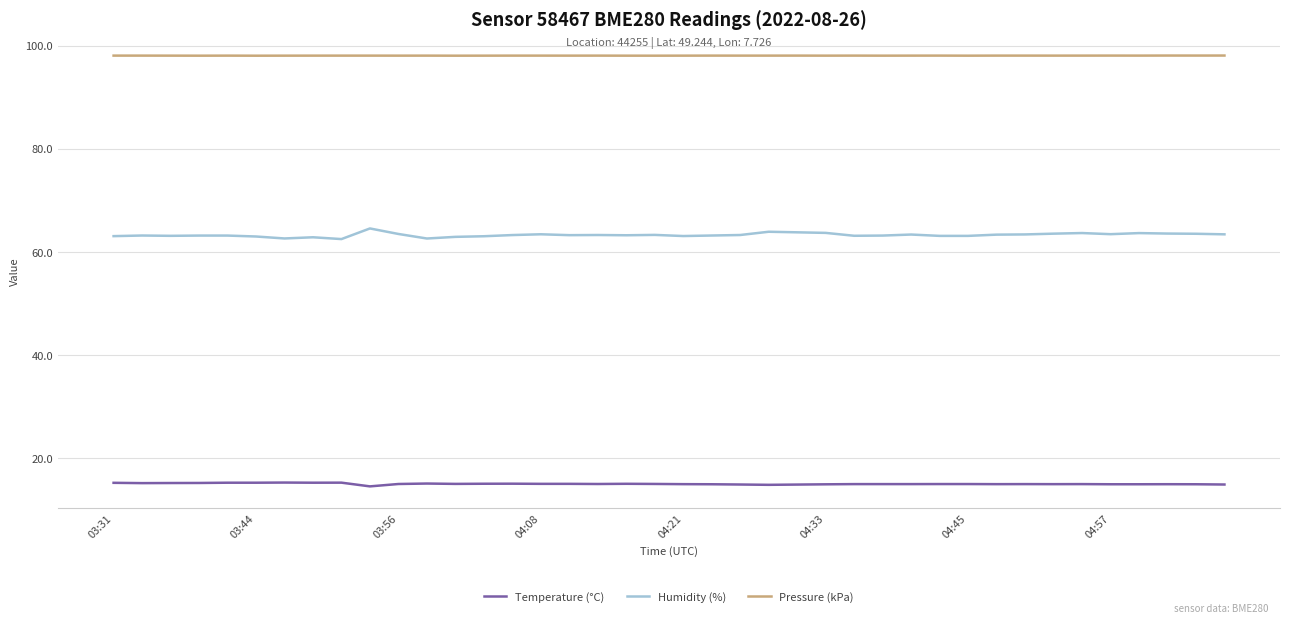

Which series has the largest total across all categories?

Pressure (kPa)